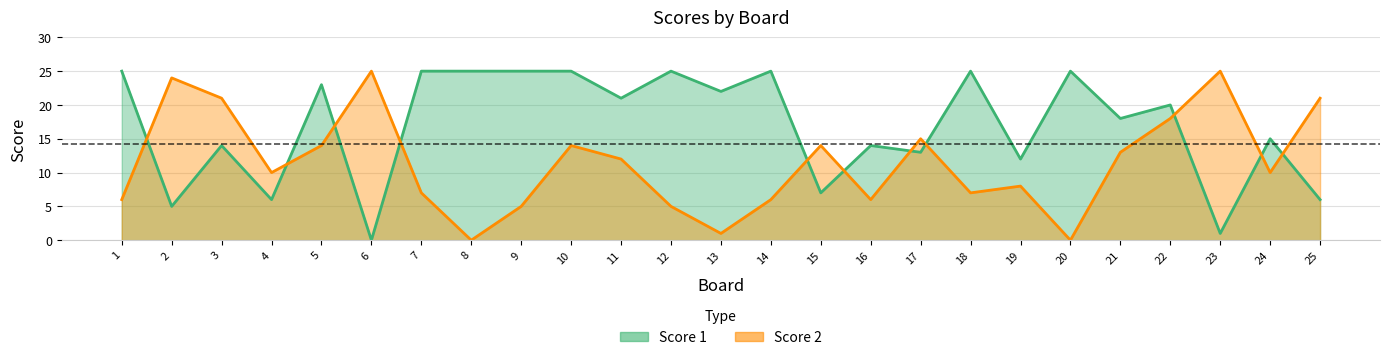

Which series changed the most between 3 and 18?

Score 2